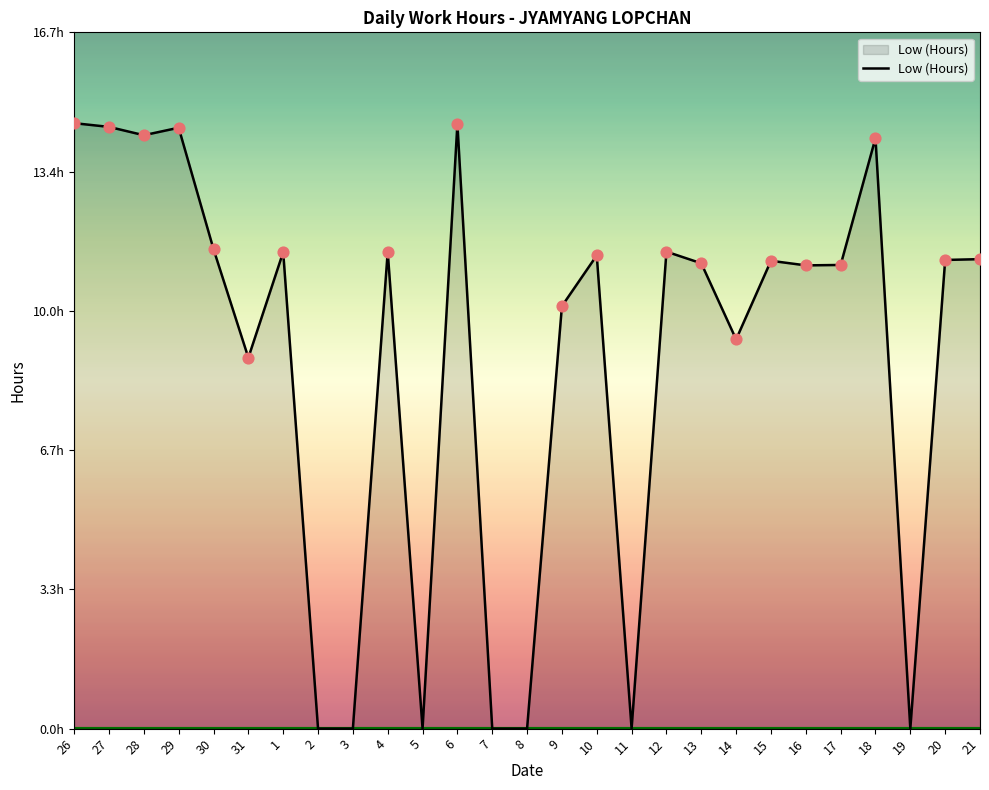

What is the change in value from 7 to 14?

+9.4